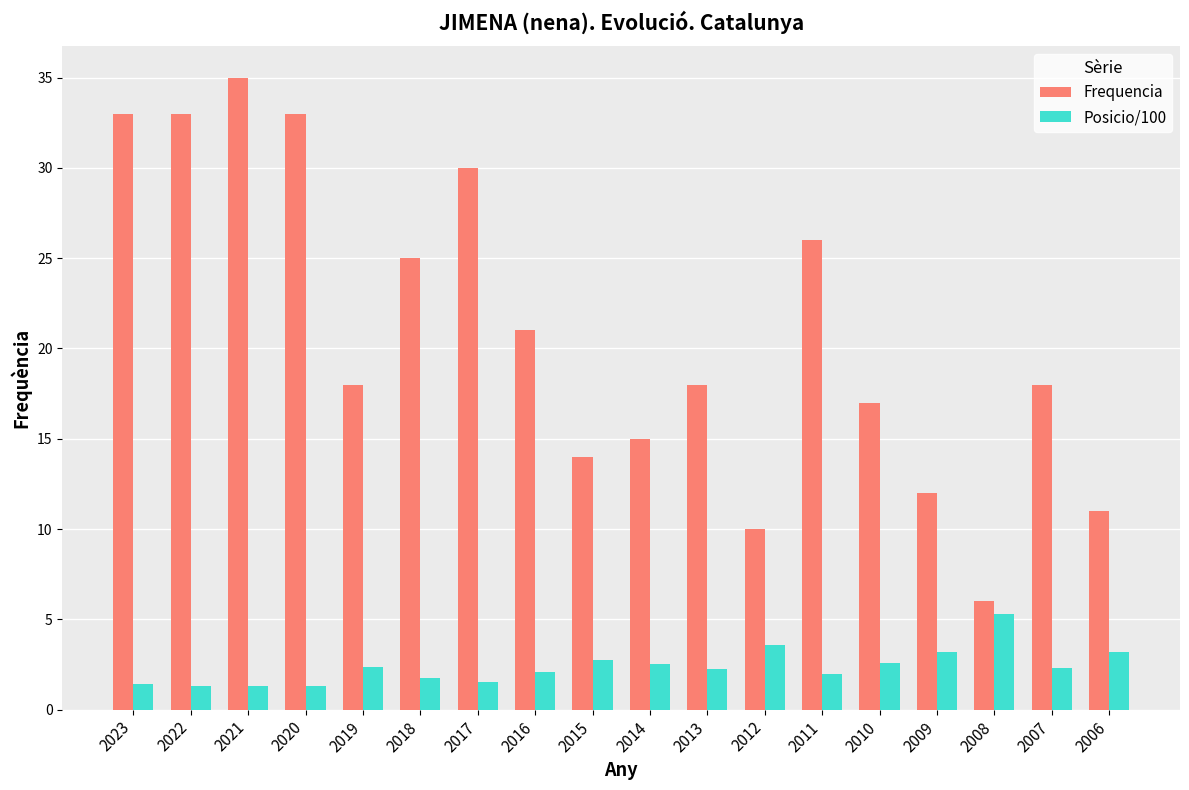

Is the value of Posicio/100 at 2011 greater than the value of Frequencia at 2020?

No